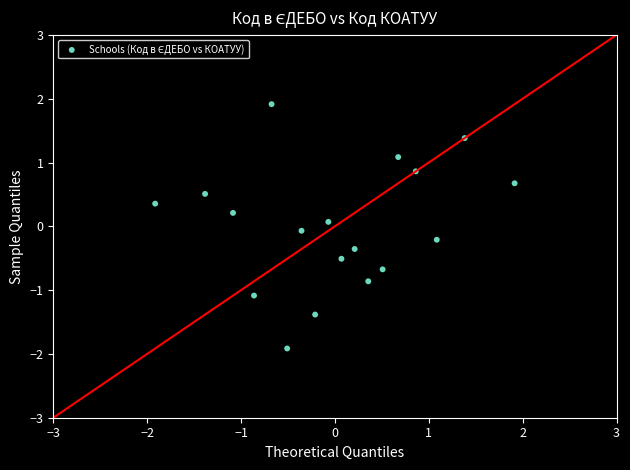

What is the range of X values (max minus min)?

3.8